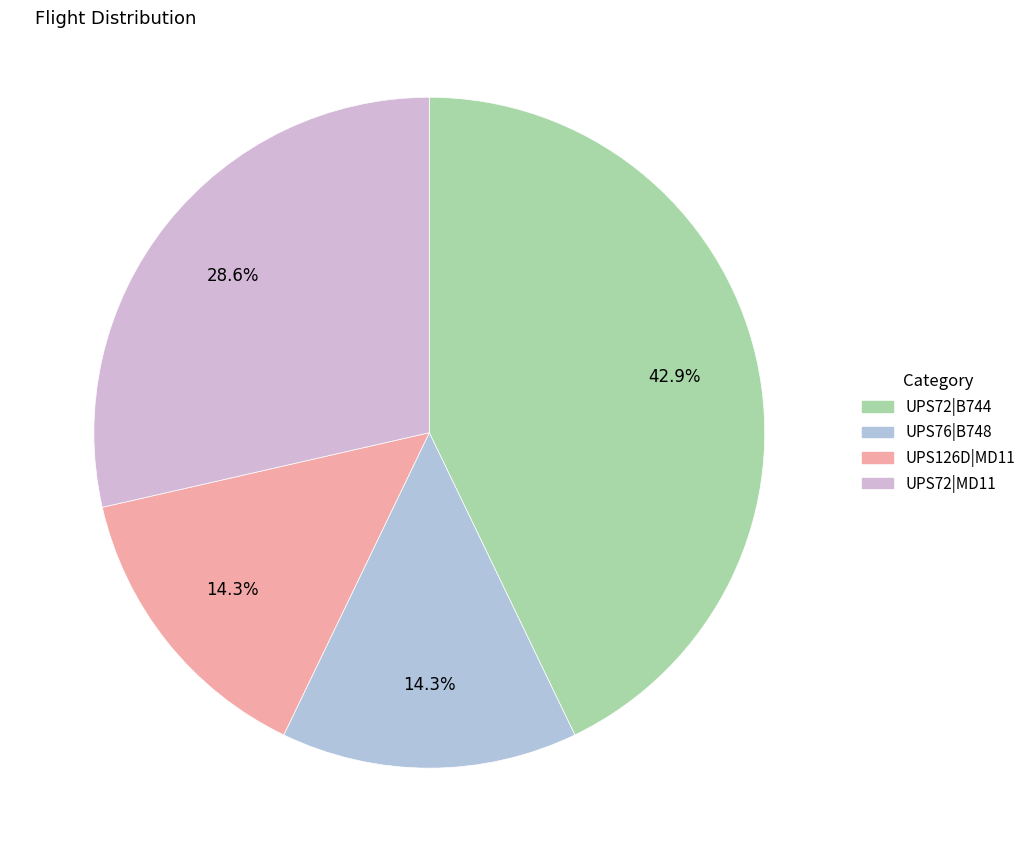

Does UPS126D|MD11 account for over 50% of the chart?

No